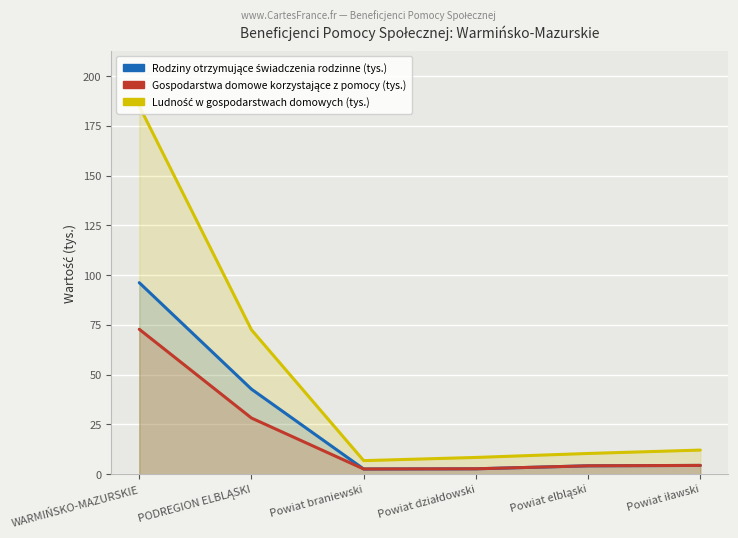

Reading left to right, transcribe all the data shown in this chart.

Rodziny otrzymujące świadczenia rodzinne (tys.): 96.2	42.7	2.6	2.7	4.2	4.4
Gospodarstwa domowe korzystające z pomocy (tys.): 72.8	28.2	2.6	2.7	4.2	4.4
Ludność w gospodarstwach domowych (tys.): 184.9	72.5	6.8	8.4	10.4	12.1